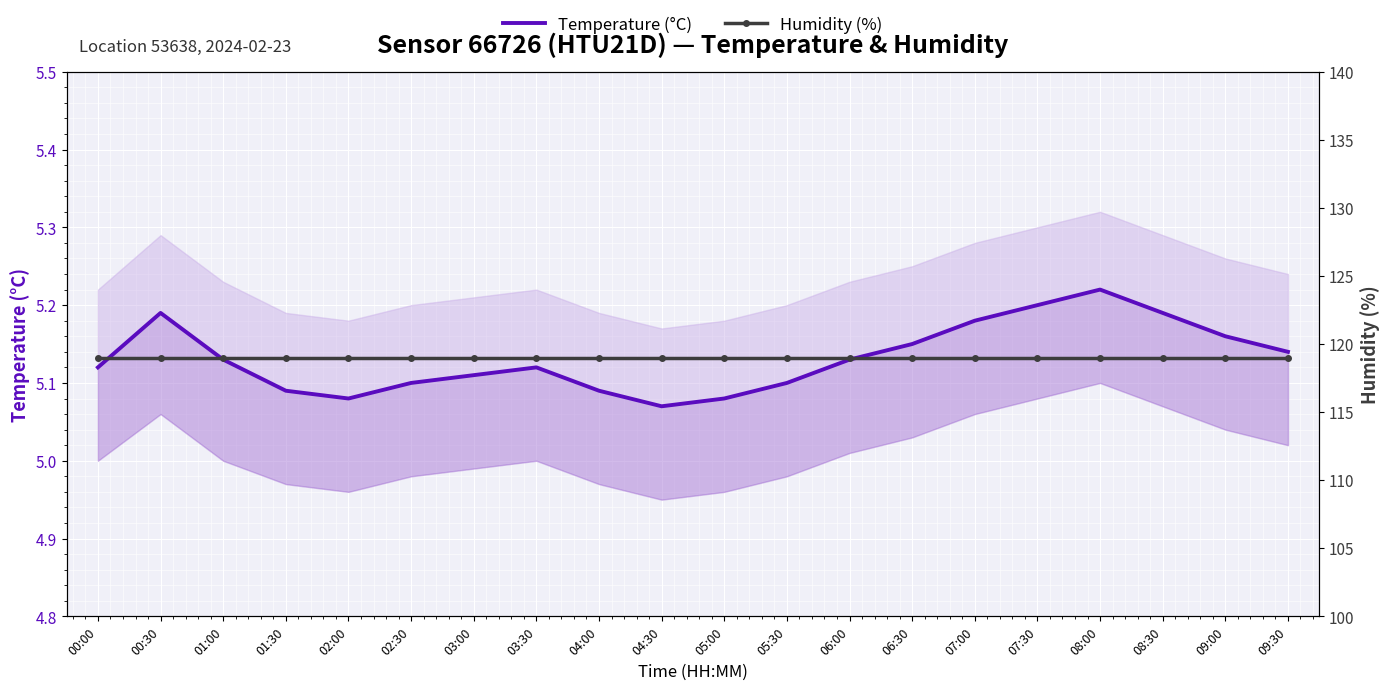

Is the value of Humidity (%) at 05:00 greater than the value of Temperature (°C) at 04:00?

Yes